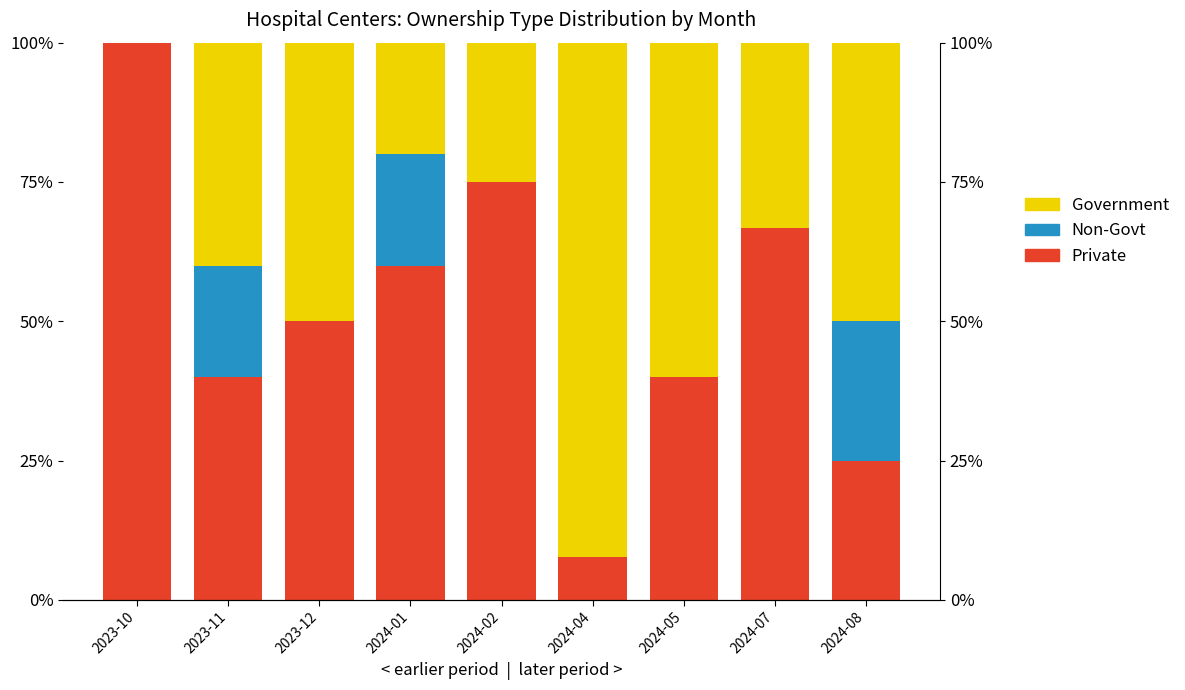

What is the label of the 1st bar from the right?

2024-08